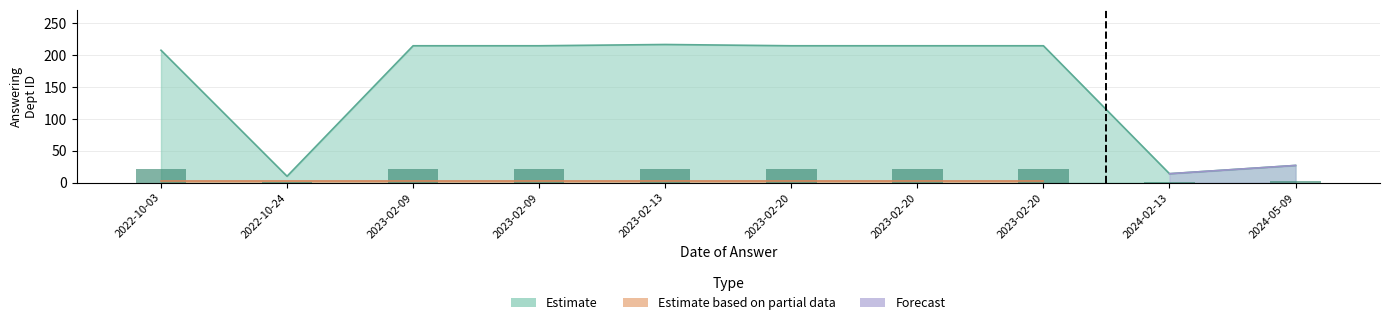

Rank the categories by value from lowest to highest.

2022-10-24, 2024-02-13, 2024-05-09, 2022-10-03, 2023-02-09, 2023-02-09, 2023-02-20, 2023-02-20, 2023-02-20, 2023-02-13